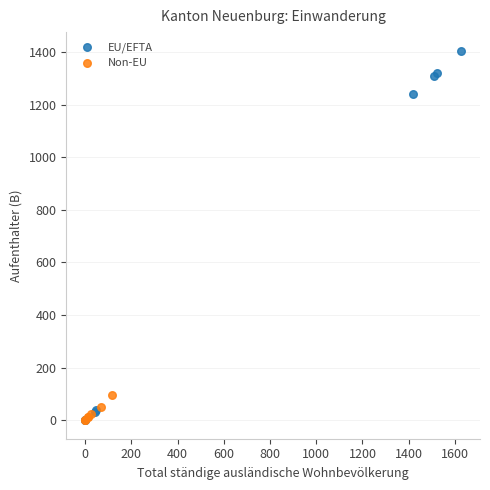

Which series has the widest spread of Y values?

EU/EFTA